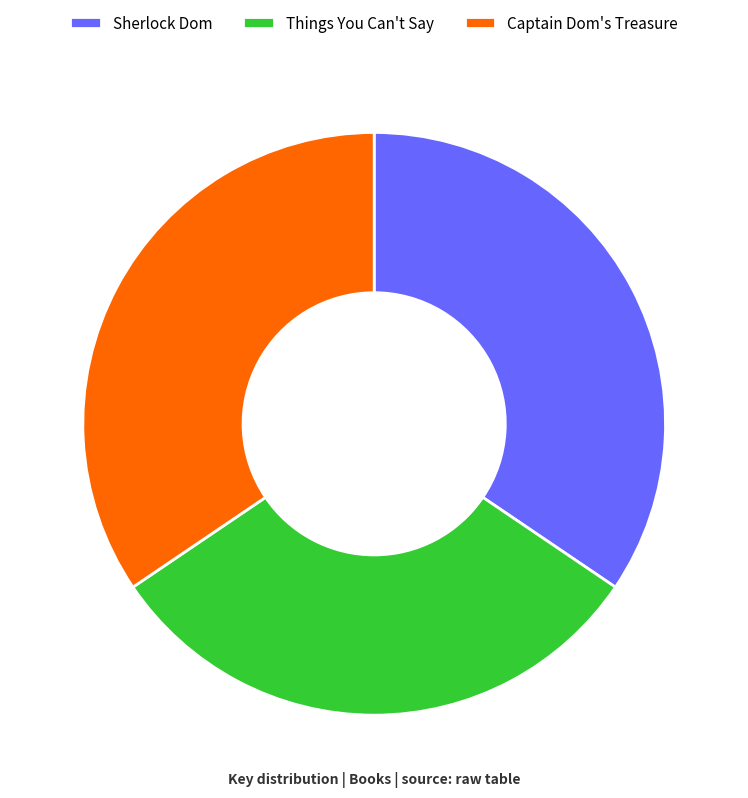

Does any single category account for the majority?

No